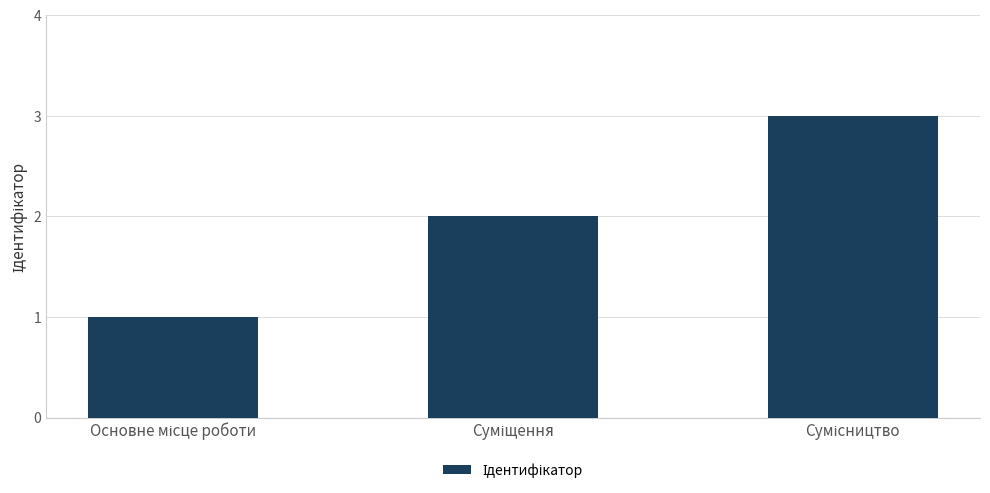

What is the value of the 3rd bar from the left?

3